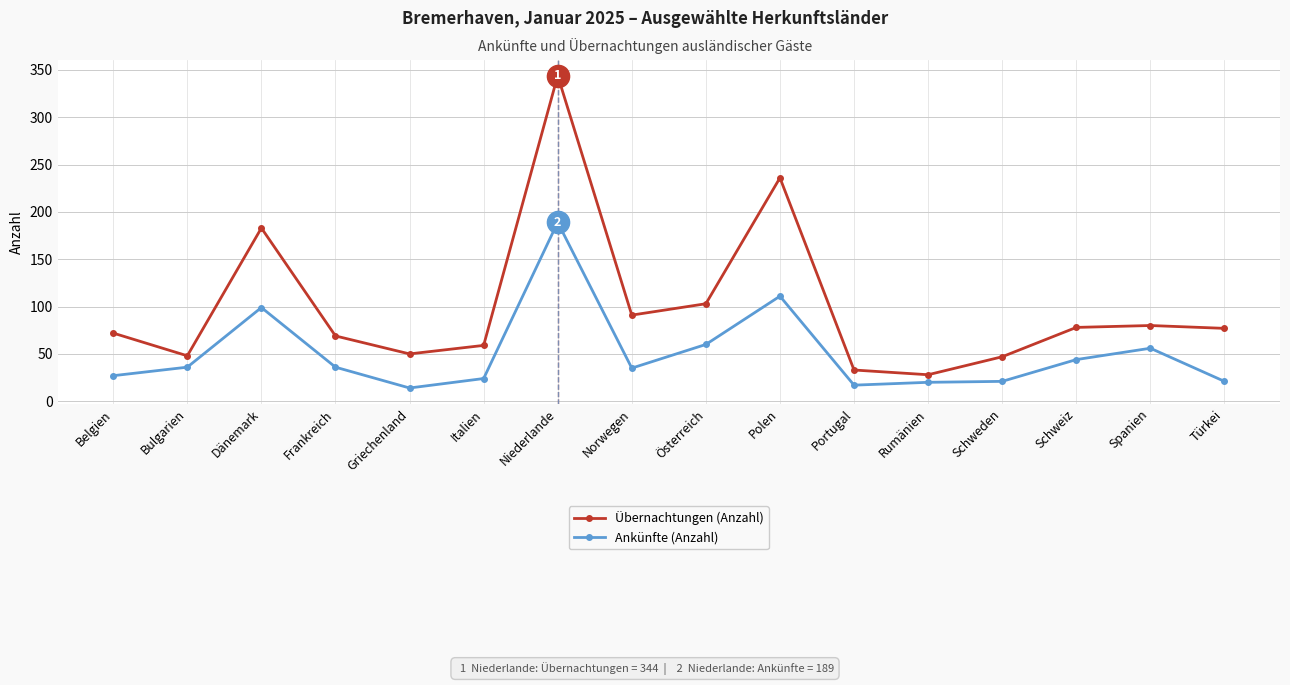

Count the number of data series in this chart.

2